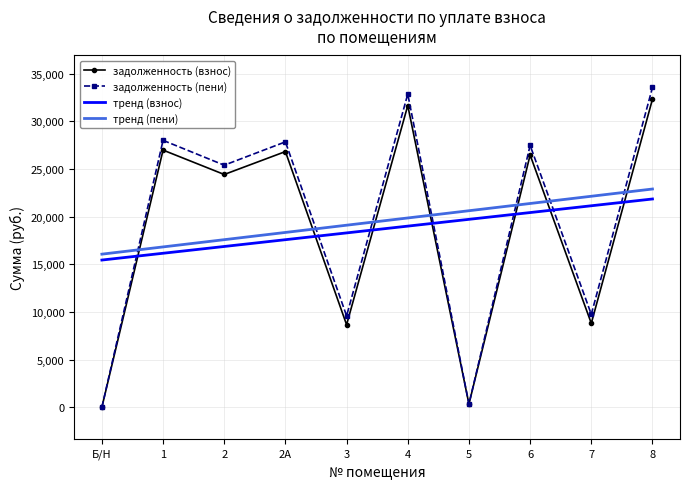

At which category does задолженность (взнос) reach its first local peak?

1